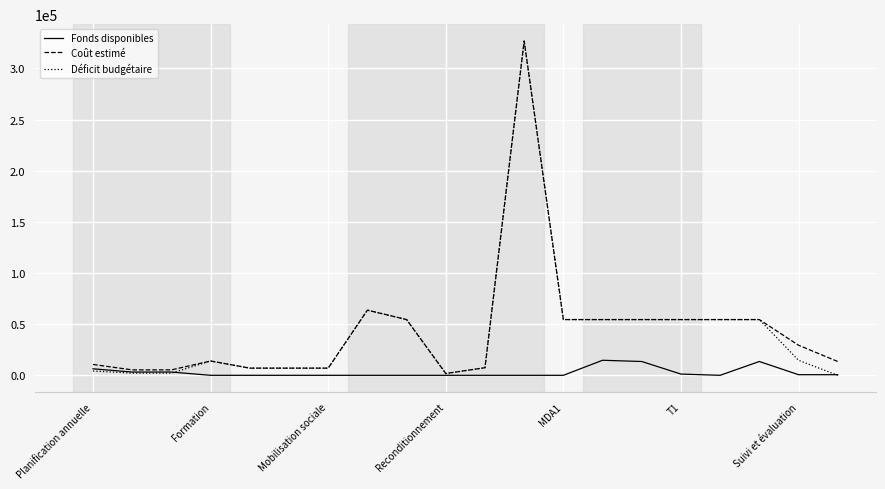

What is the difference between the second highest and second lowest values in the Déficit budgétaire series?

61911